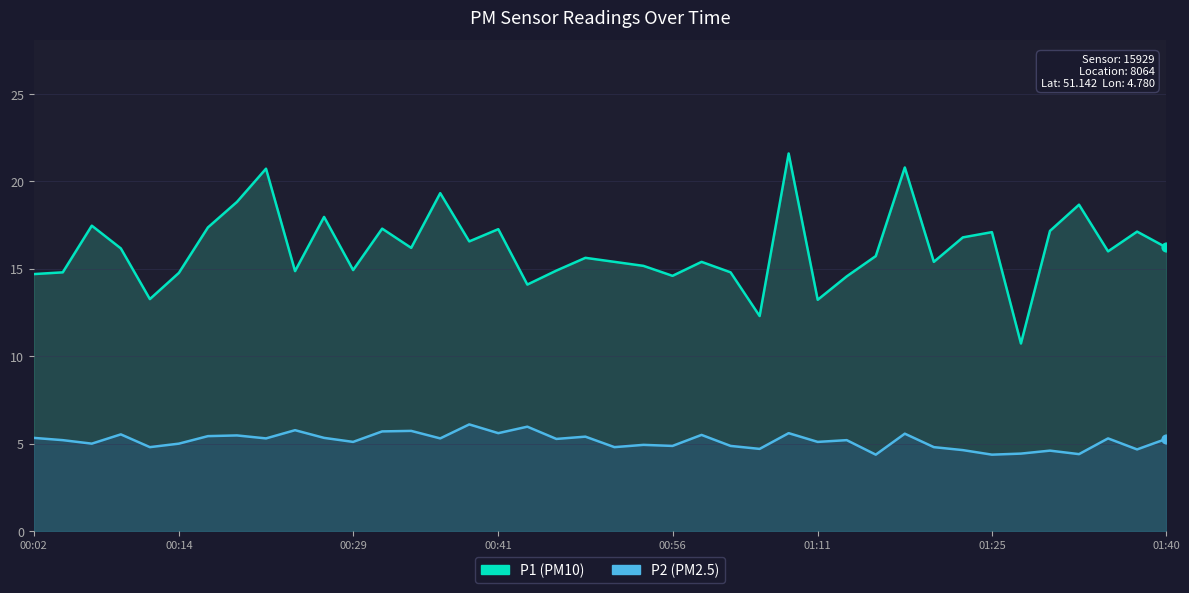

What is the total value across all series at 30?

26.4